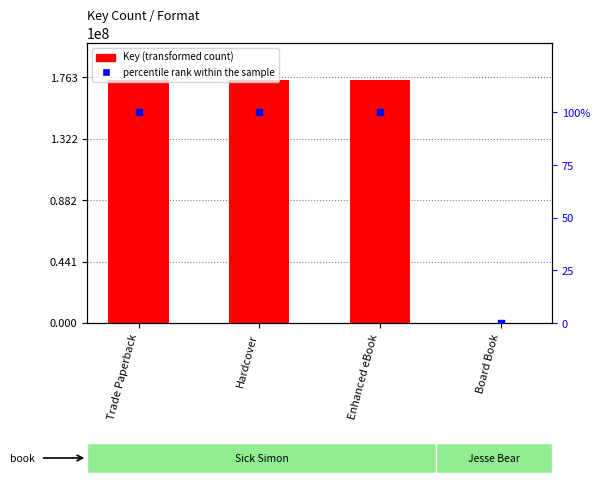

What is the total value across all series at Trade Paperback?

174550823